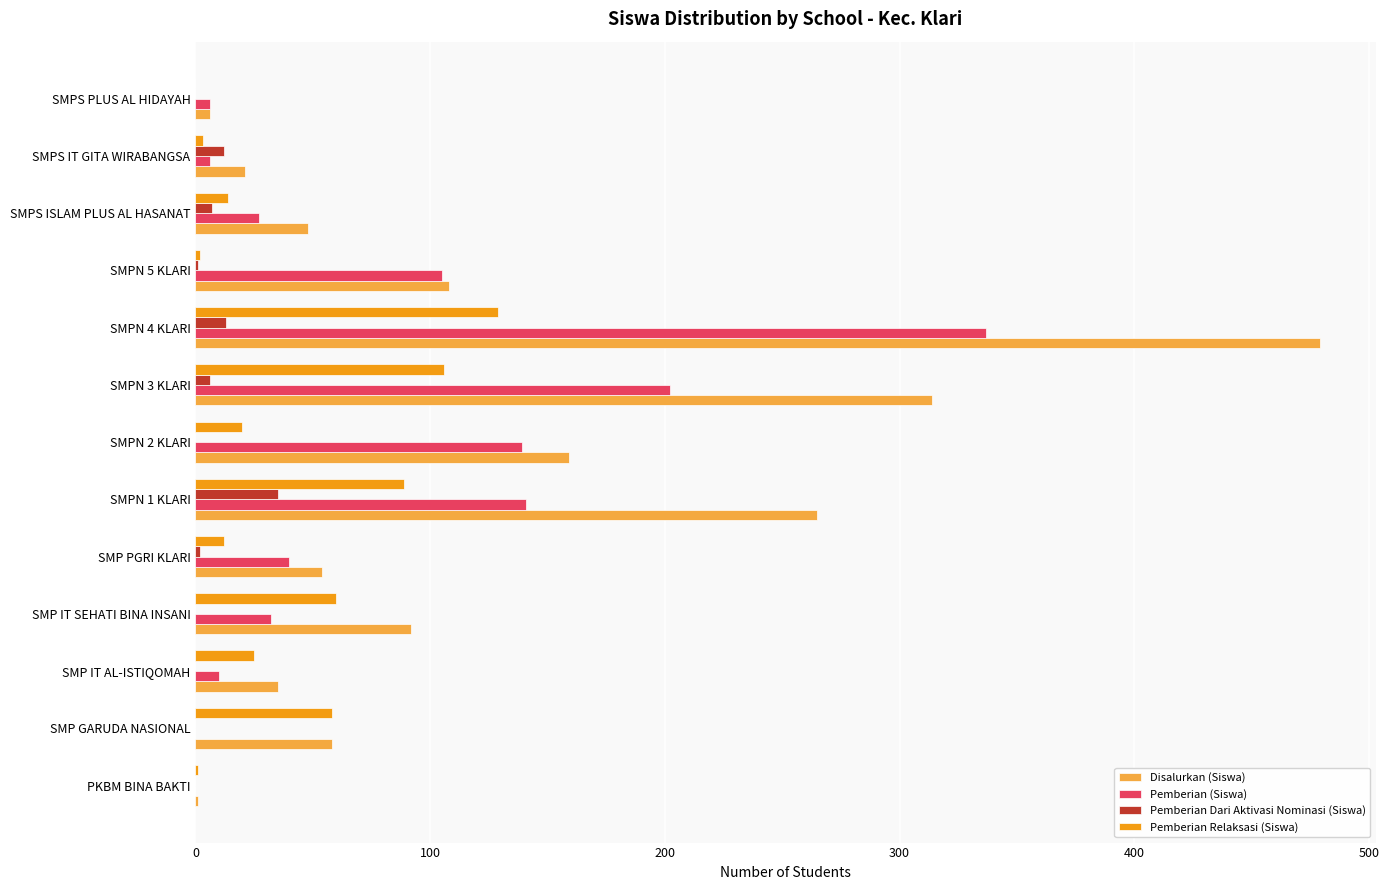

True or false: Pemberian Dari Aktivasi Nominasi (Siswa) has a value of 0 at SMP IT SEHATI BINA INSANI.

True